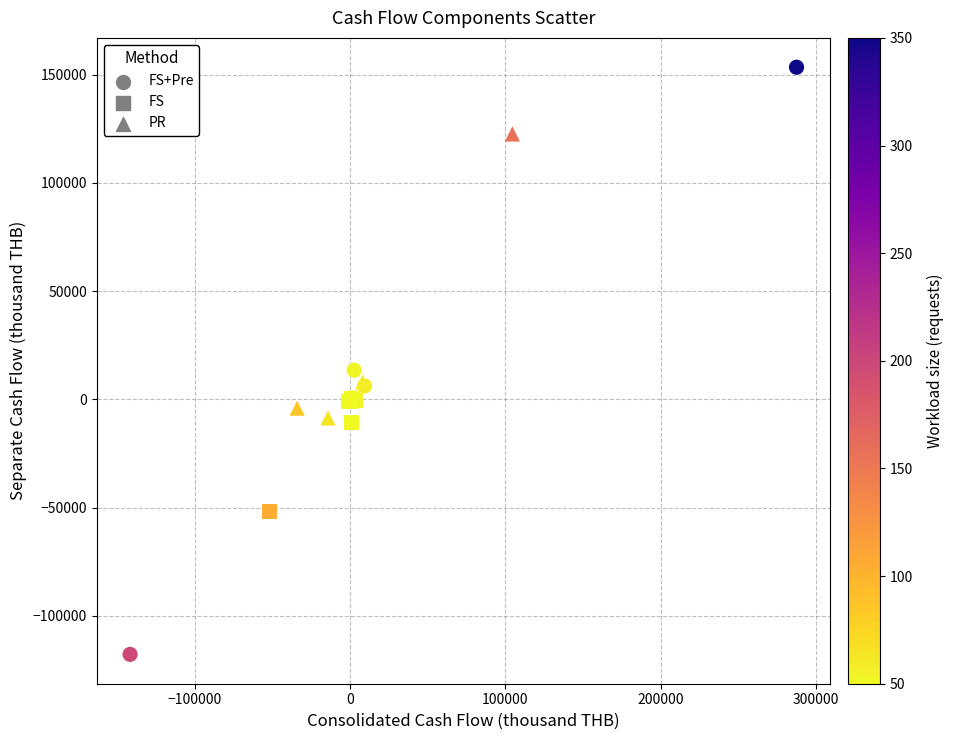

Which series reaches the minimum Y coordinate?

FS+Pre